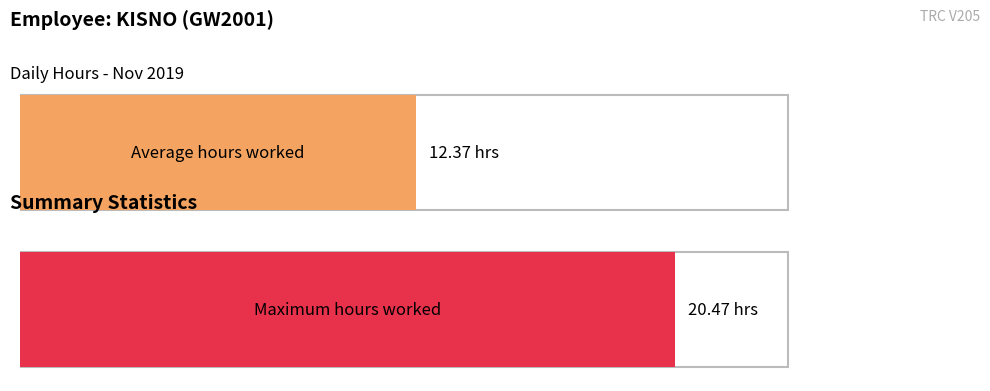

Rank the series by their average value, from highest to lowest.

Max Hours, Hours Worked